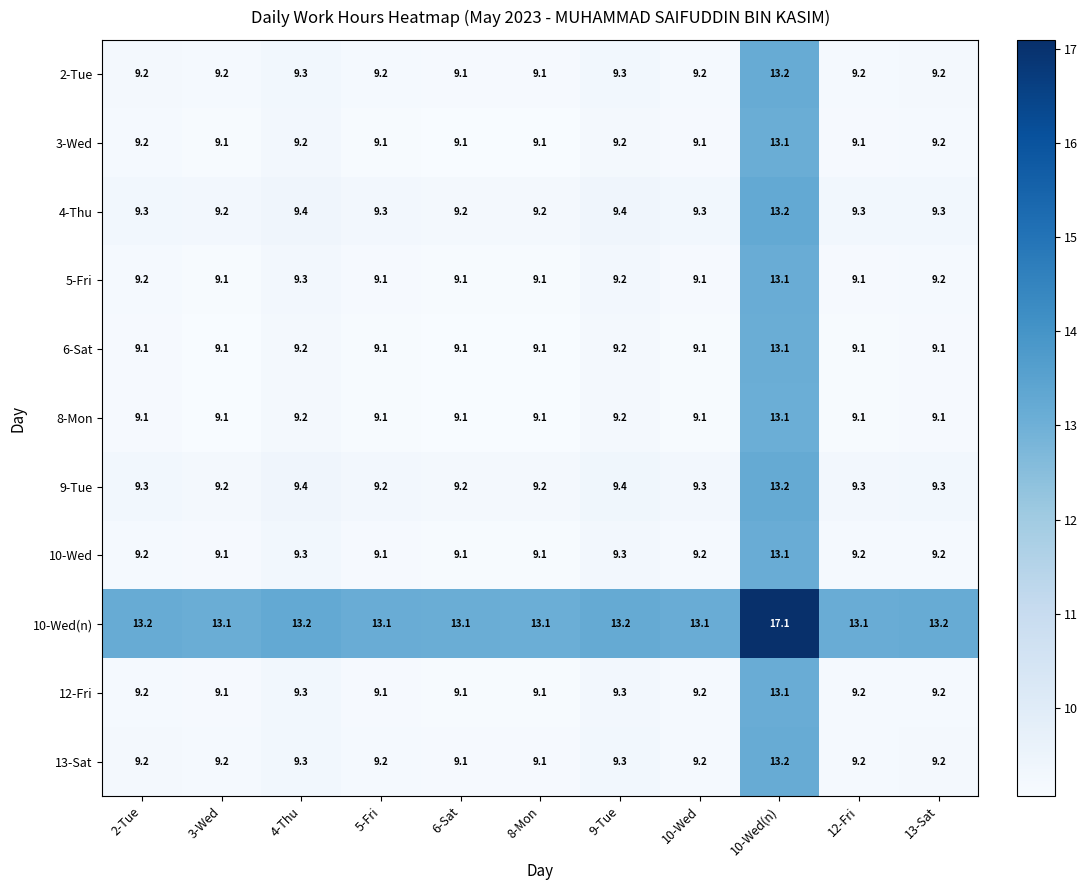

The value of 13-Sat at 13-Sat is 4.0. True or false?

False